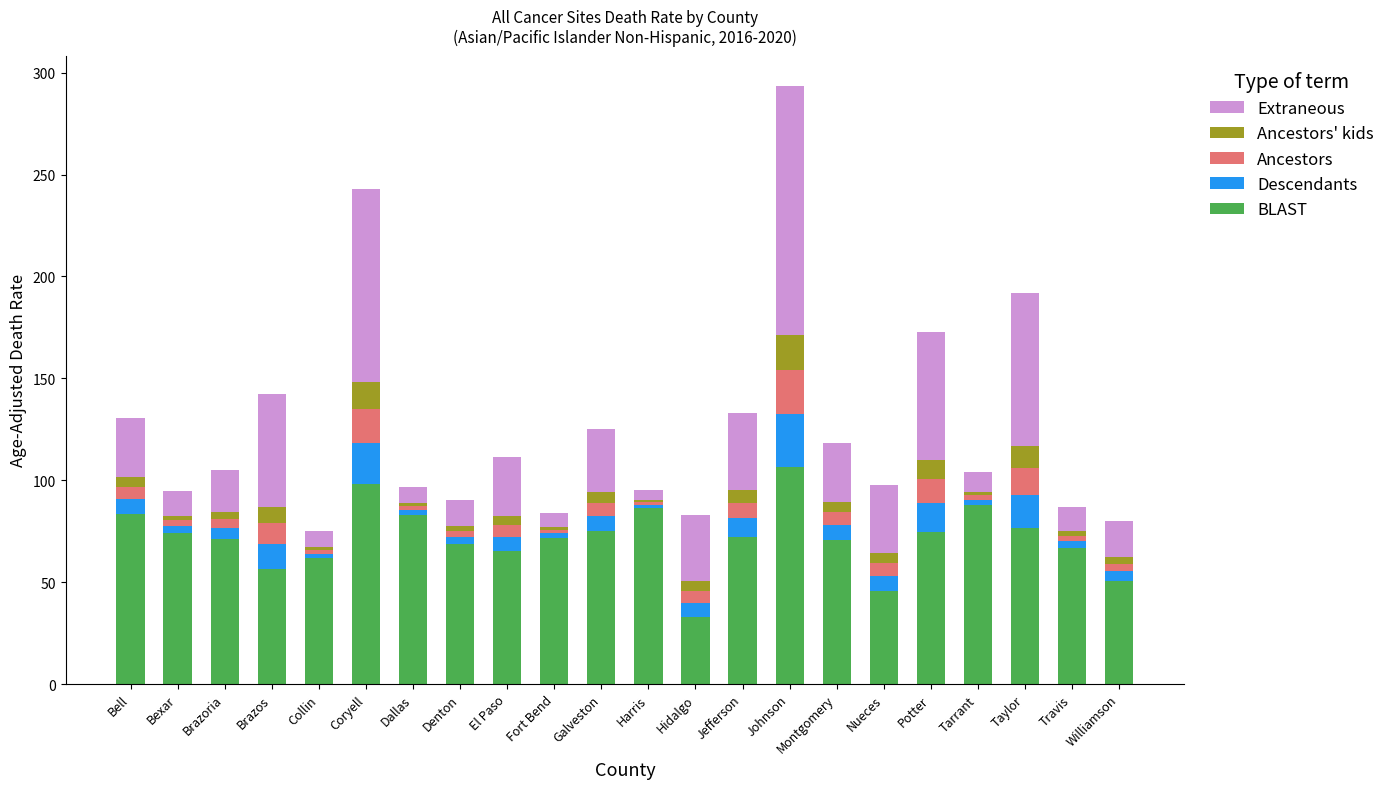

Are the bars grouped side by side (vs. stacked)?

No